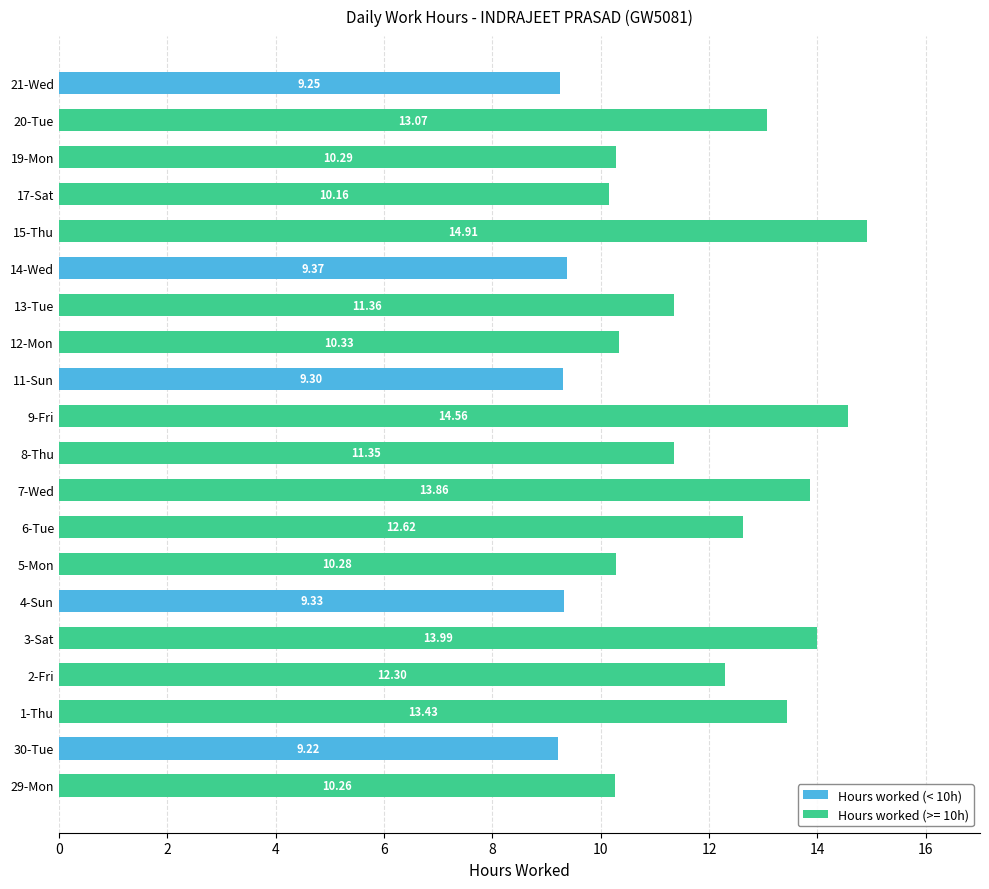

Does the chart contain any negative values?

No